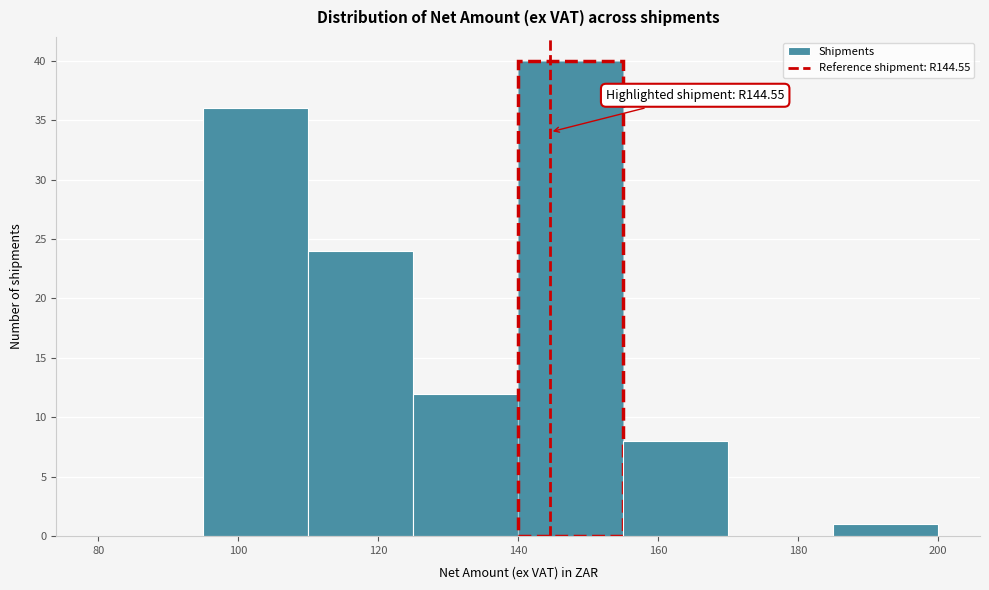

Which range on the x-axis has the tallest bar?

140 to 155